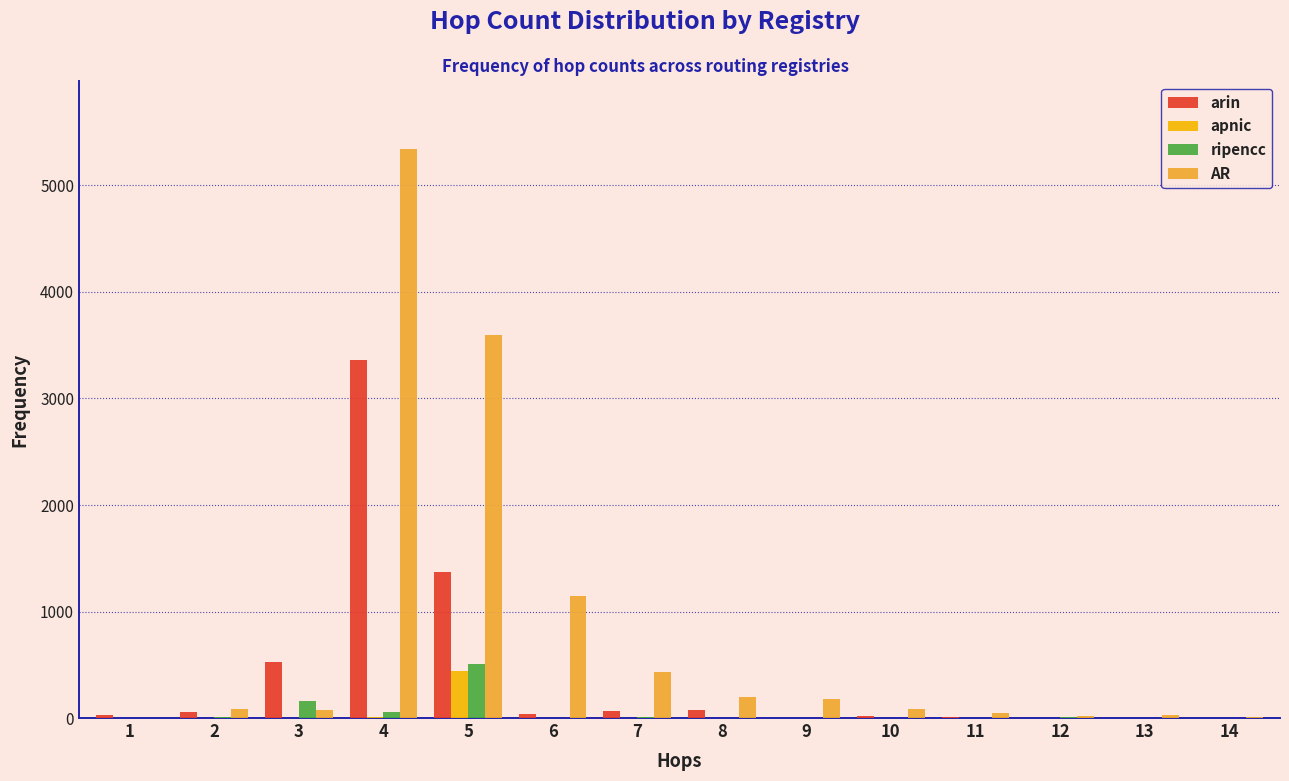

What is the sum of all arin values?

5547